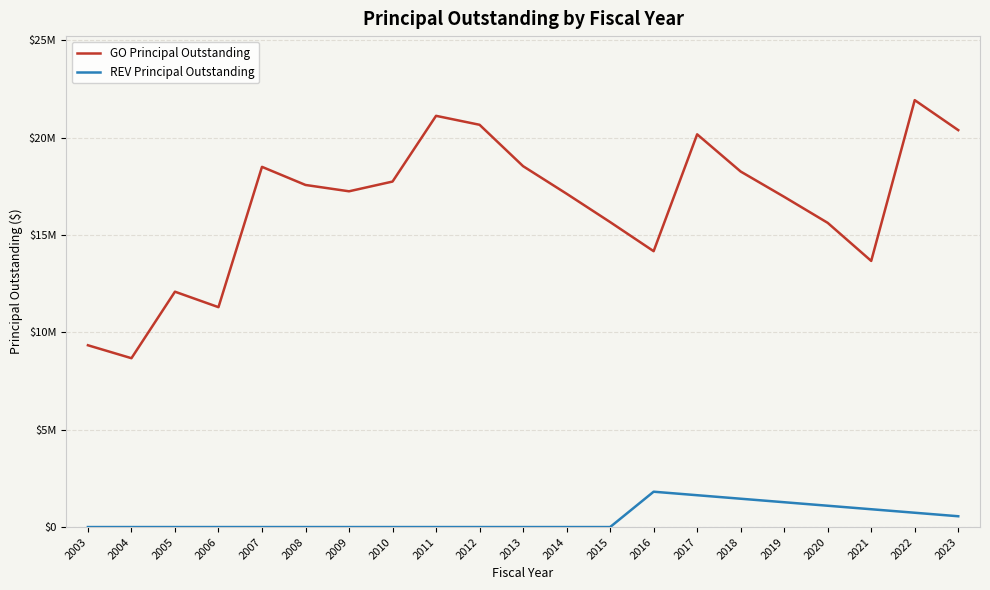

Reading left to right, extract all data points from this chart.

GO Principal Outstanding: 2003=9335000	2004=8670000	2005=12085000	2006=11290000	2007=18495000	2008=17565000	2009=17240000	2010=17740000	2011=21115000	2012=20655000	2013=18530000	2014=17115000	2015=15660000	2016=14165000	2017=20165000	2018=18255000	2019=16955000	2020=15620000	2021=13665000	2022=21920000	2023=20380000
REV Principal Outstanding: 2003=0	2004=0	2005=0	2006=0	2007=0	2008=0	2009=0	2010=0	2011=0	2012=0	2013=0	2014=0	2015=0	2016=1815000	2017=1635000	2018=1455000	2019=1275000	2020=1095000	2021=915000	2022=735000	2023=555000